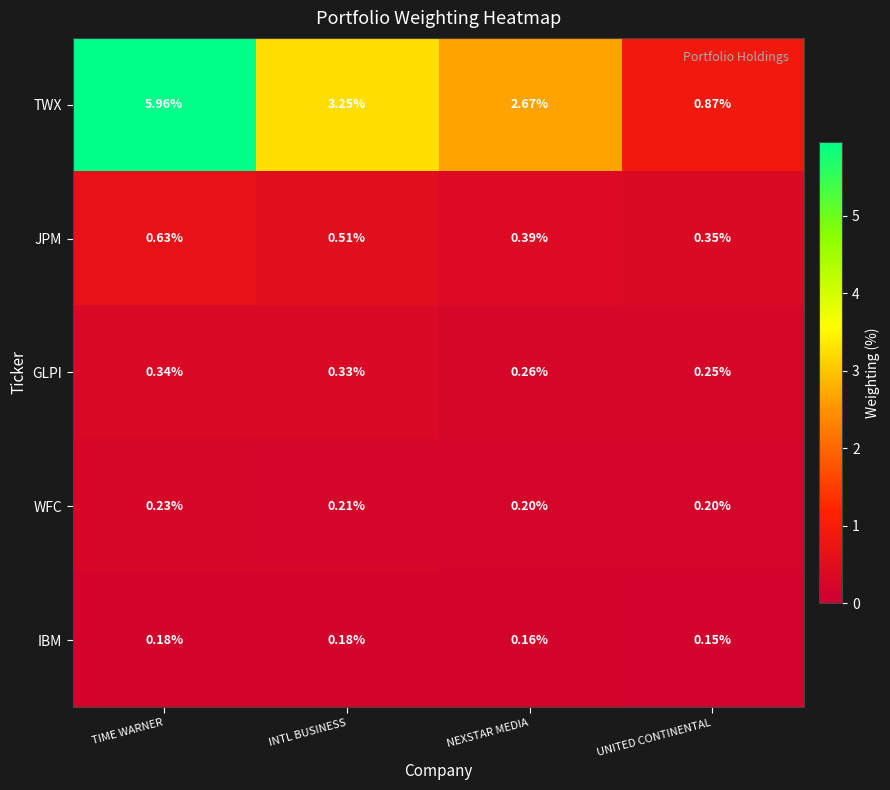

Rank the series at NEXSTAR MEDIA from highest to lowest value.

TWX, JPM, GLPI, WFC, IBM